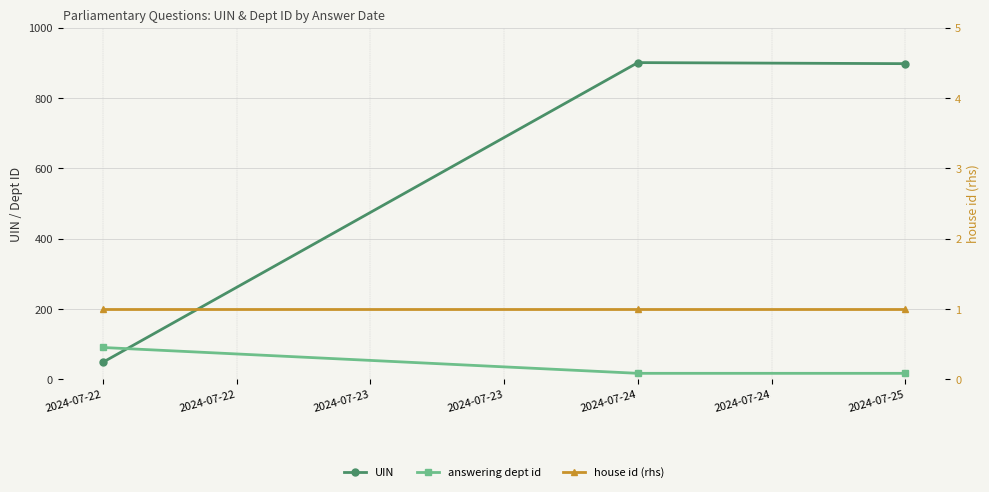

How many data points does each series have?

3